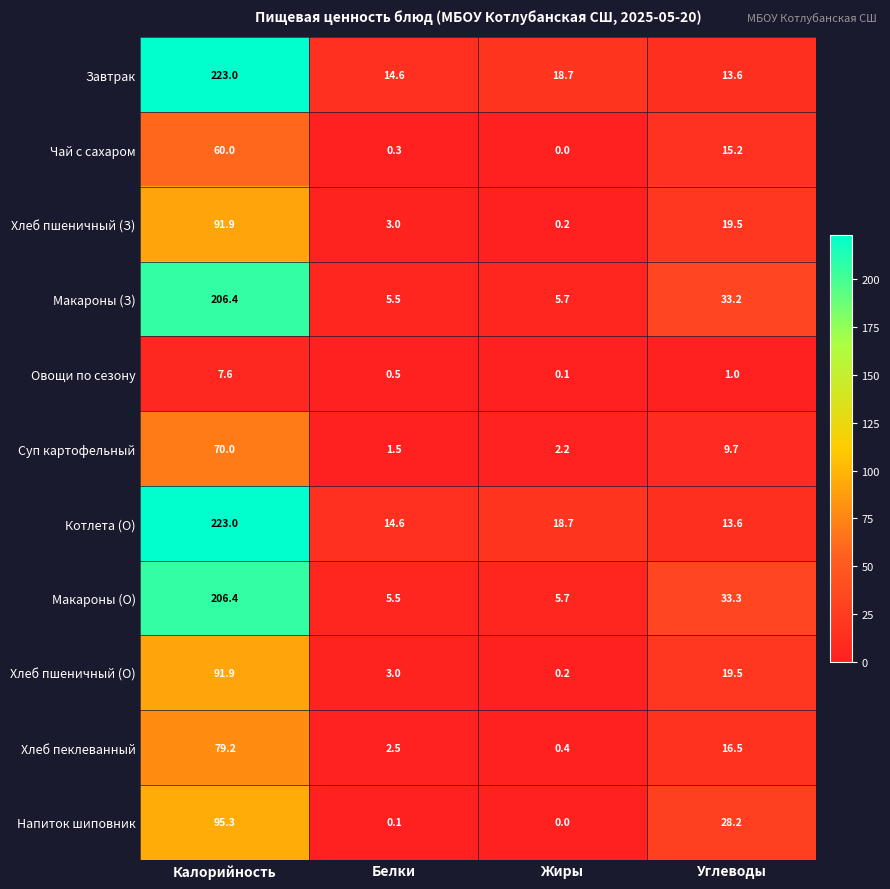

The Чай с сахаром series shows 0.0 at Жиры. True or false?

True